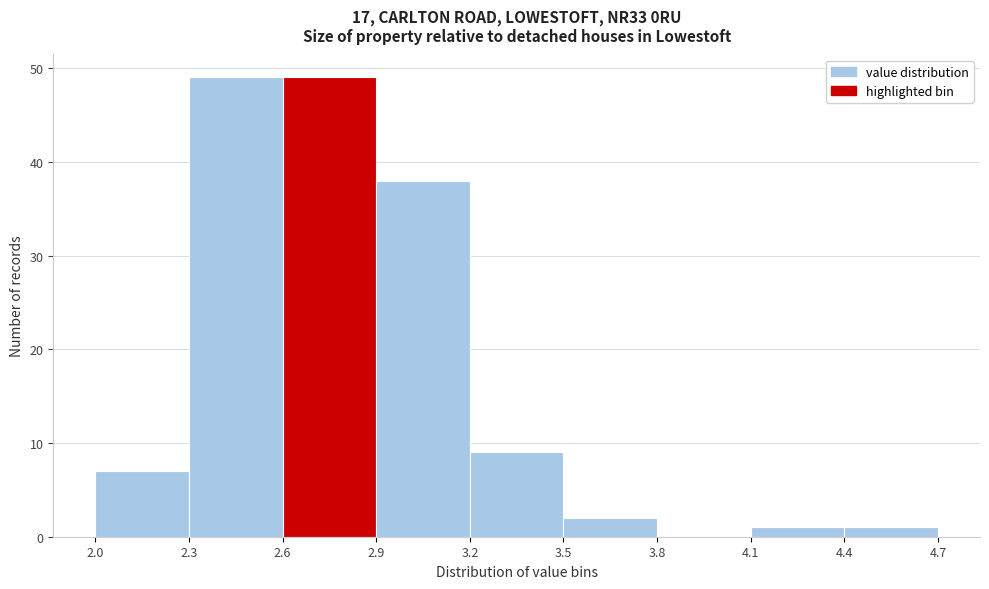

Reading left to right, transcribe this chart: for each bar, give the range it covers on the x-axis and its height. The values are not printed on the chart, so give them approximately, as read against the axis.

2.0 to 2.3: 7
2.3 to 2.6: 49
2.6 to 2.9: 49
2.9 to 3.2: 38
3.2 to 3.5: 9
3.5 to 3.8: 2
3.8 to 4.1: 0
4.1 to 4.4: 1
4.4 to 4.7: 1